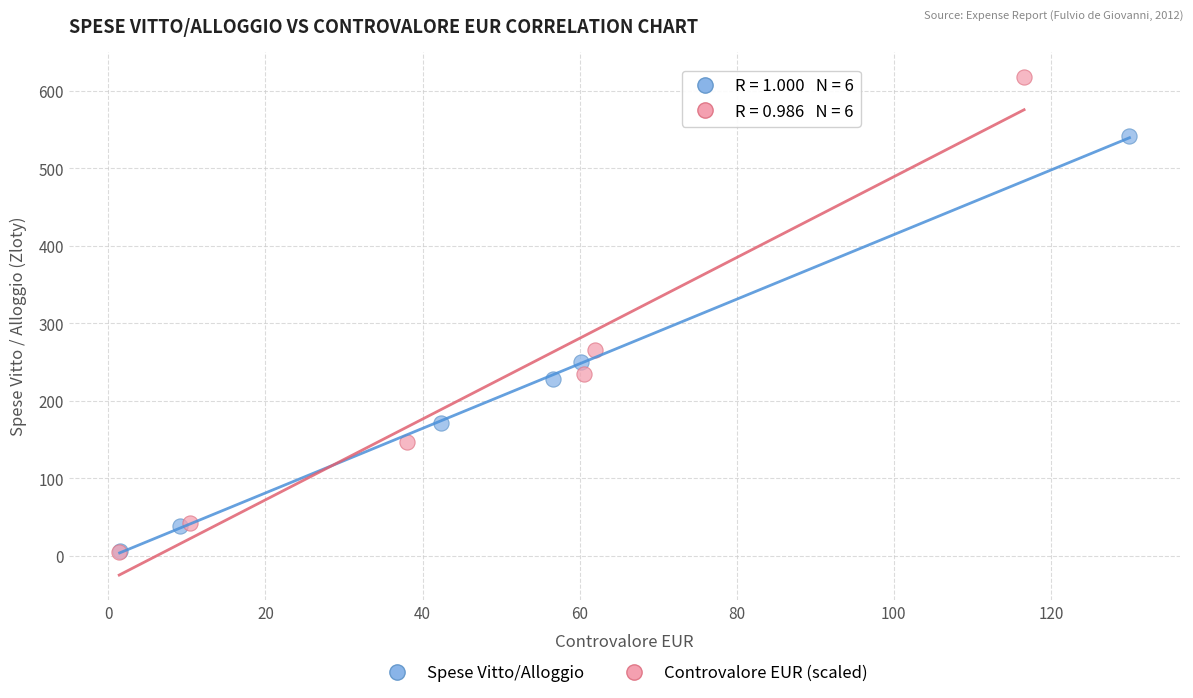

Which series contains the highest Y value?

Controvalore EUR (scaled)